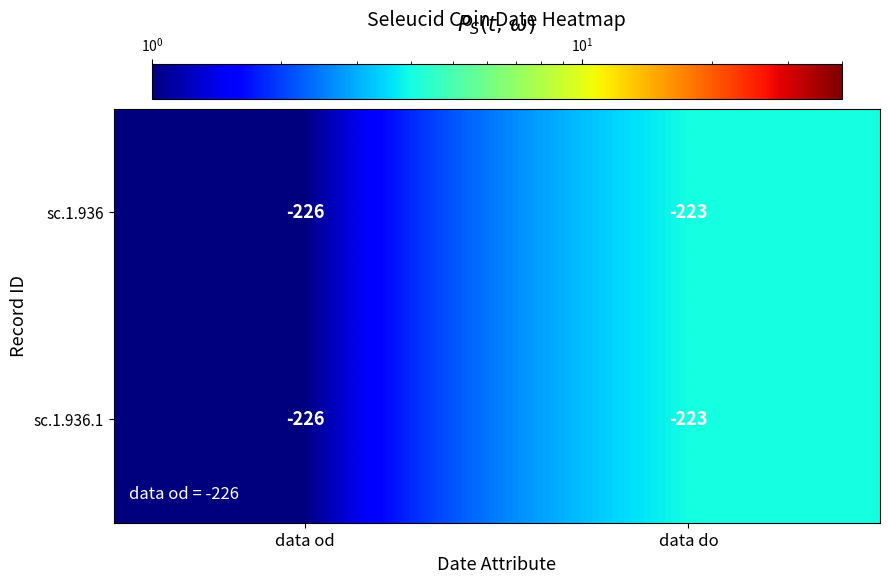

Where is sc.1.936.1 nearest to the value -224?

data do